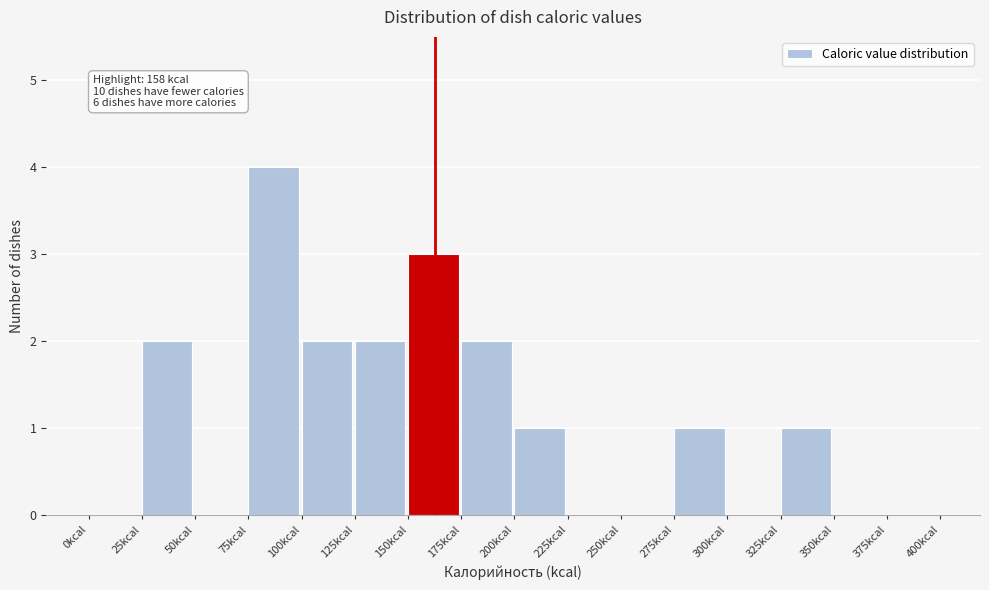

Over which range of the x-axis is the bar tallest?

75 to 100